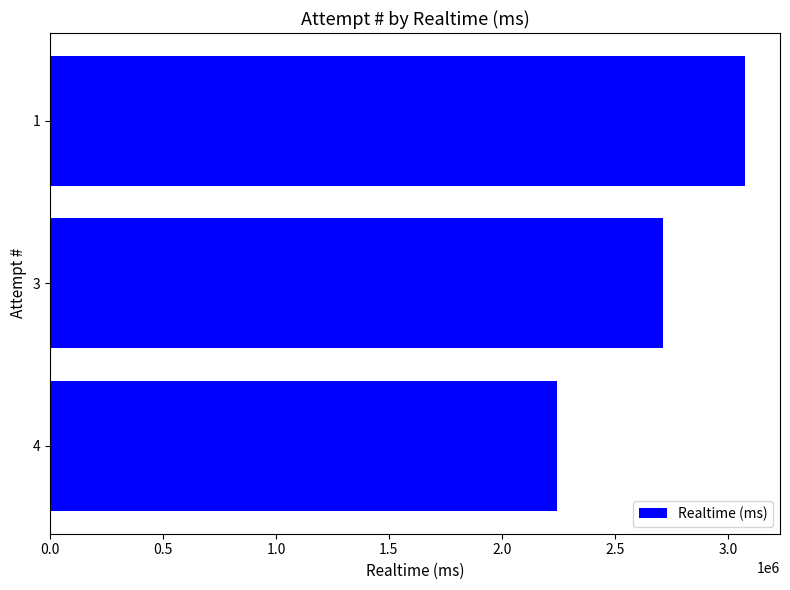

List the labels in order of value, largest first.

1, 3, 4